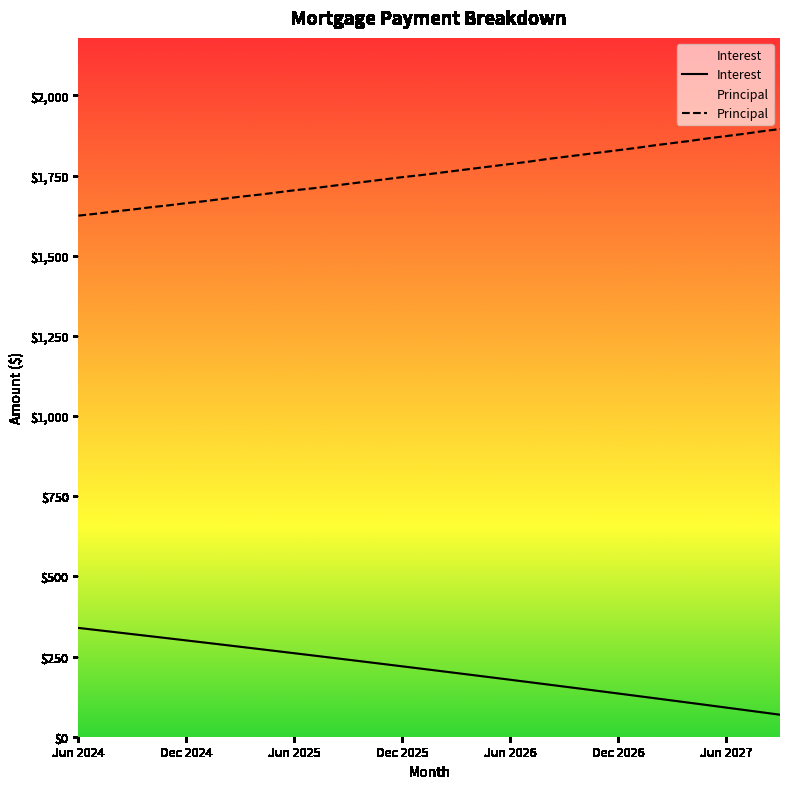

Where does the Principal series first go above 1758?

Mar 2026